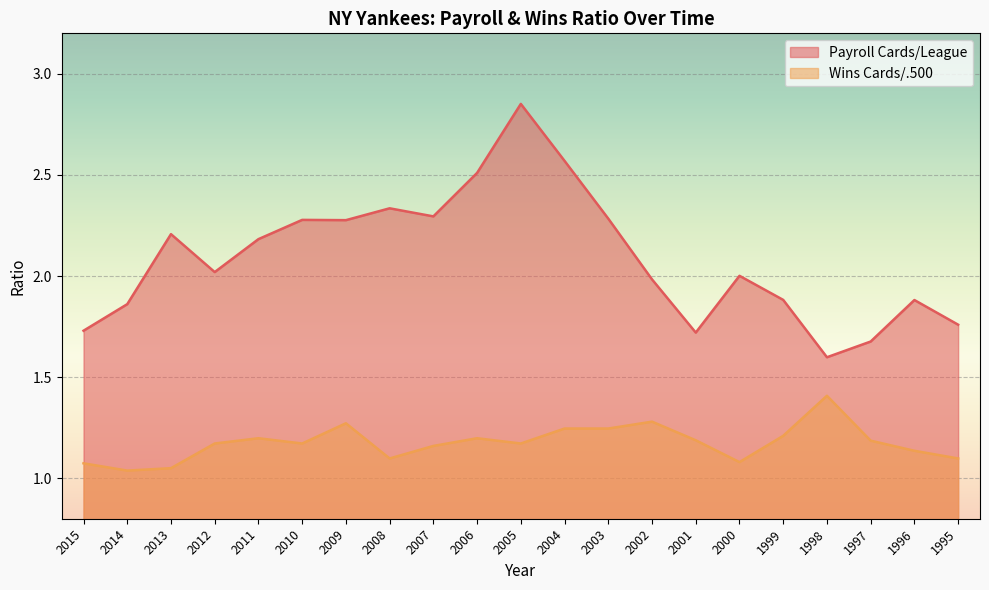

What is the sum of all Wins Cards/.500 values?

24.7